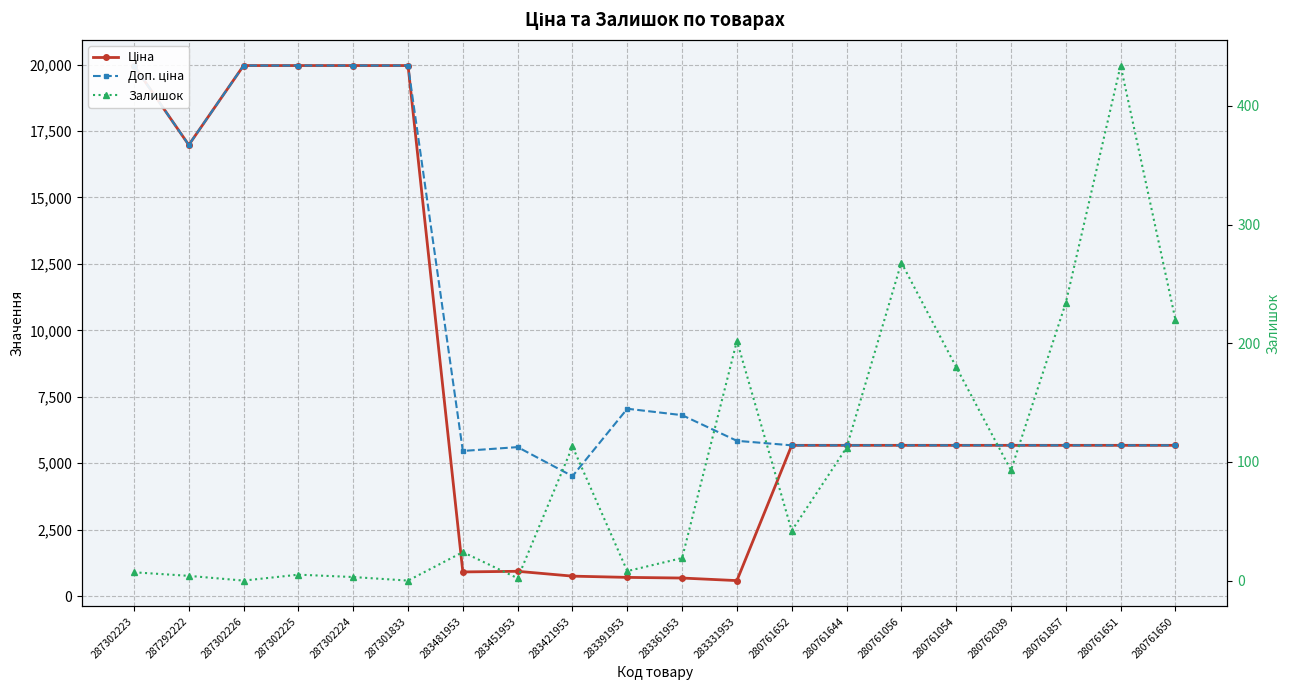

Reading right to left, extract all data points from this chart.

Ціна: 280761650=5673.8	280761651=5673.8	280761857=5673.8	280762039=5673.8	280761054=5673.8	280761056=5673.8	280761644=5673.8	280761652=5673.8	283331953=584.4	283361953=681.0	283391953=705.1	283421953=752.2	283451953=934.5	283481953=910.4	287301833=19964.2	287302224=19964.2	287302225=19964.2	287302226=19964.2	287292222=16976.3	287302223=19964.2
Доп. ціна: 280761650=5673.8	280761651=5673.8	280761857=5673.8	280762039=5673.8	280761054=5673.8	280761056=5673.8	280761644=5673.8	280761652=5673.8	283331953=5843.9	283361953=6809.8	283391953=7051.3	283421953=4513.3	283451953=5607.2	283481953=5462.3	287301833=19964.2	287302224=19964.2	287302225=19964.2	287302226=19964.2	287292222=16976.3	287302223=19964.2
Залишок: 280761650=220.0	280761651=434.0	280761857=234.0	280762039=93.0	280761054=180.0	280761056=268.0	280761644=112.0	280761652=42.0	283331953=202.0	283361953=19.0	283391953=8.0	283421953=113.0	283451953=2.0	283481953=24.0	287301833=0.0	287302224=3.0	287302225=5.0	287302226=0.0	287292222=4.0	287302223=7.0